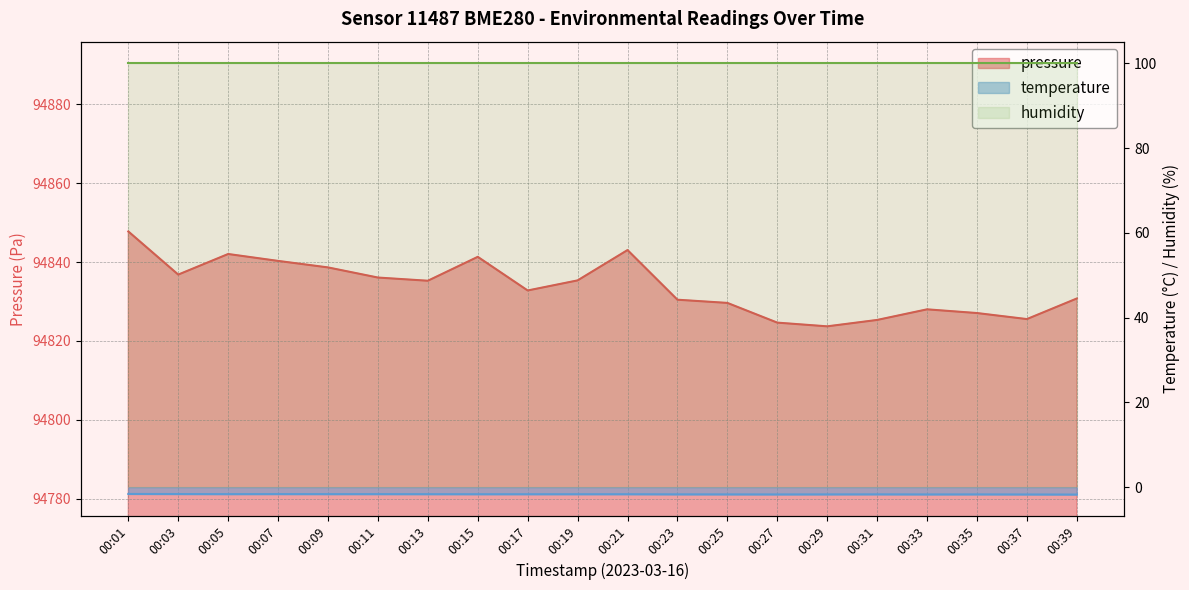

How many interior local valleys does the temperature series have?

3